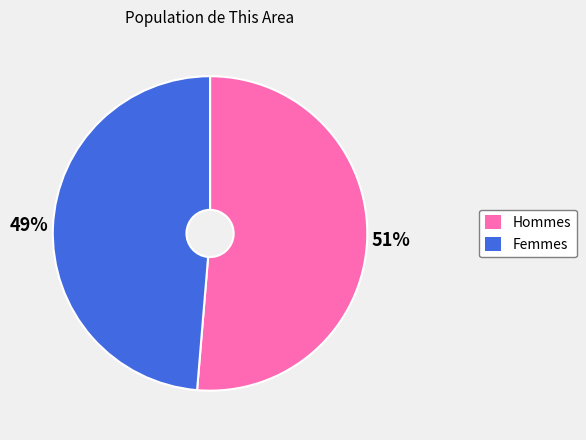

Count the number of slices in the pie.

2